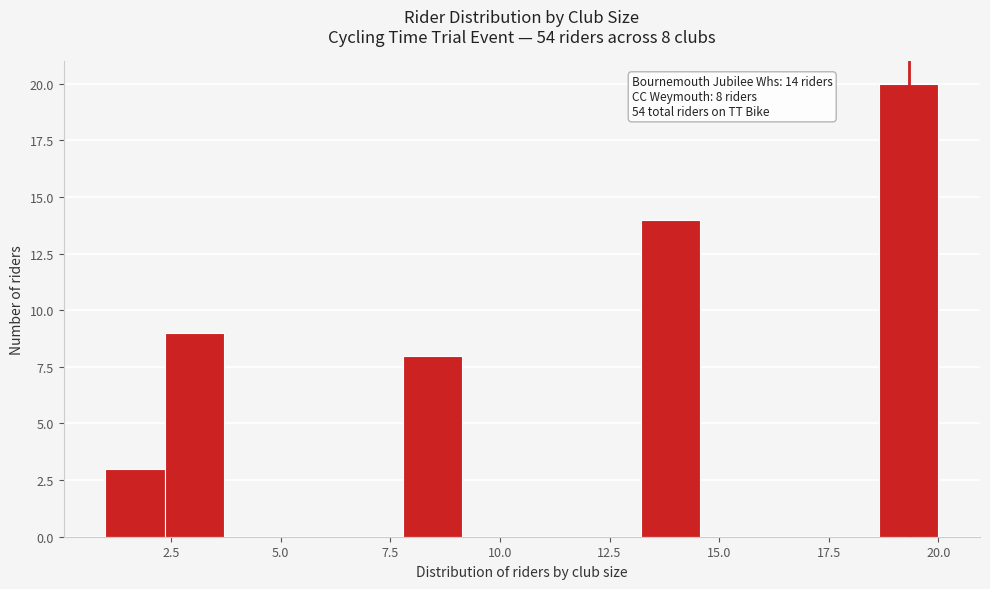

Around what value on the x-axis is the tallest bar? Give the approximate position of its centre, as read against the axis.

19.5